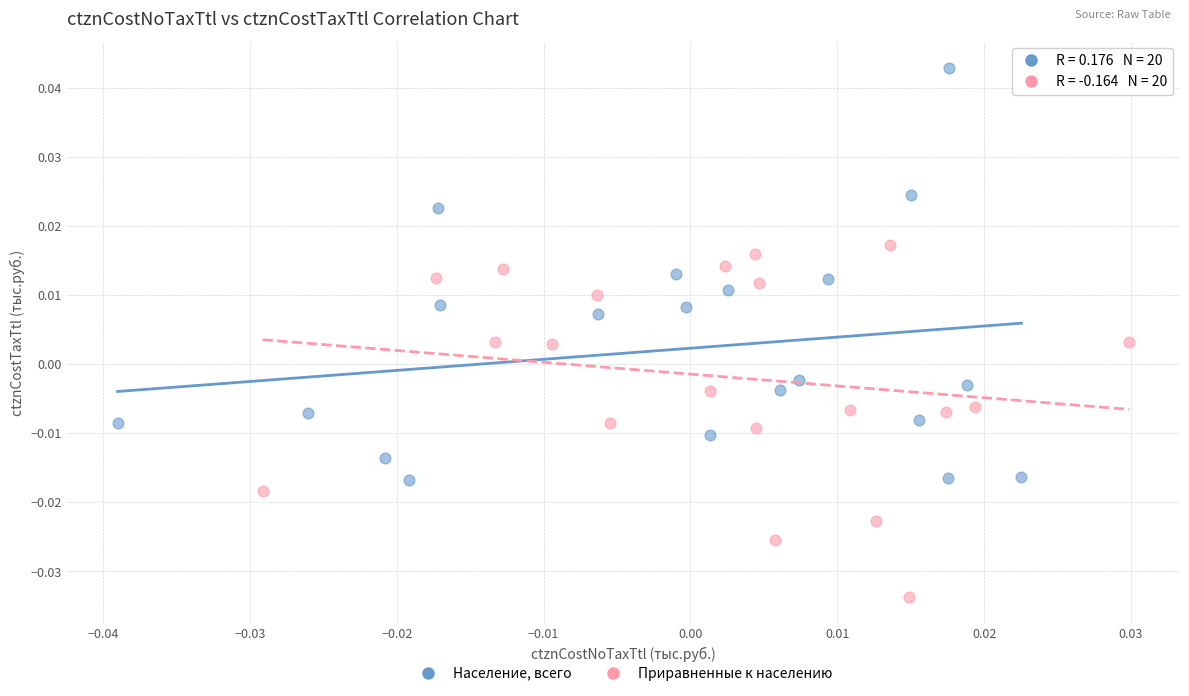

Which series contains the lowest Y value?

Приравненные к населению